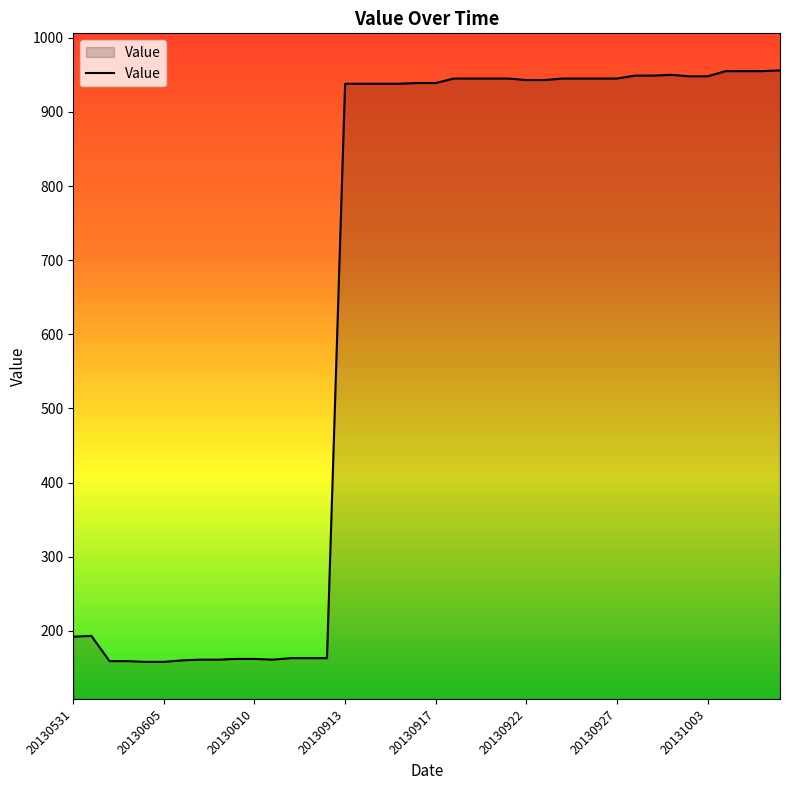

What is the smallest value displayed?

158